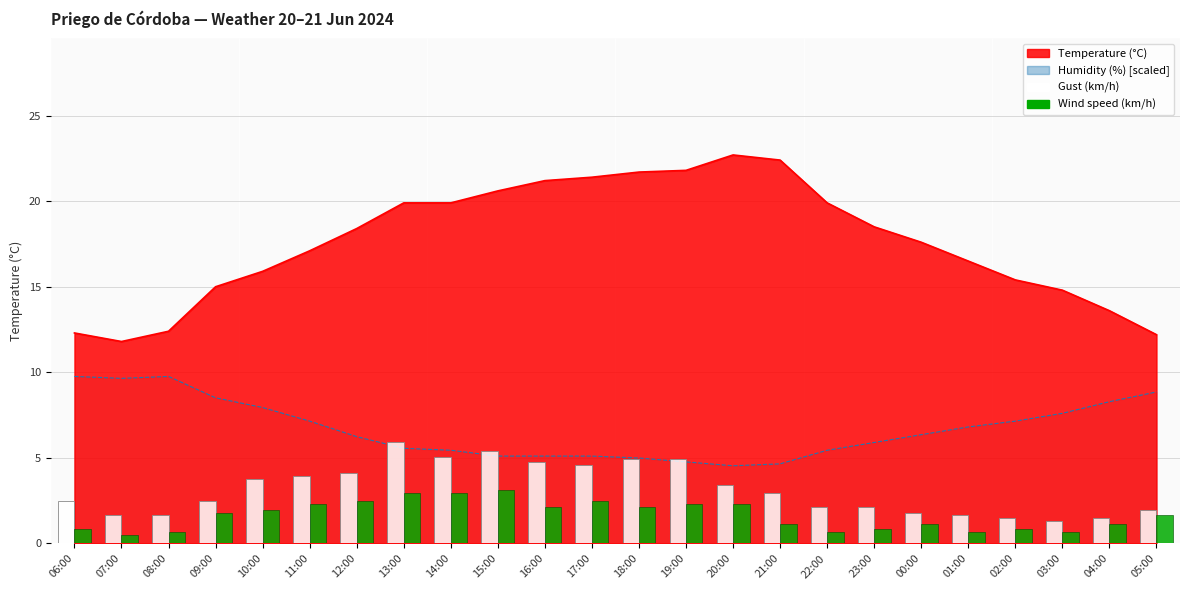

Reading left to right, list all the values displayed in this chart.

Gust (km/h): 15	10	10	15	23	24	25	36	31	33	29	28	30	30	21	18	13	13	11	10	9	8	9	12
Wind speed (km/h): 5	3	4	11	12	14	15	18	18	19	13	15	13	14	14	7	4	5	7	4	5	4	7	10